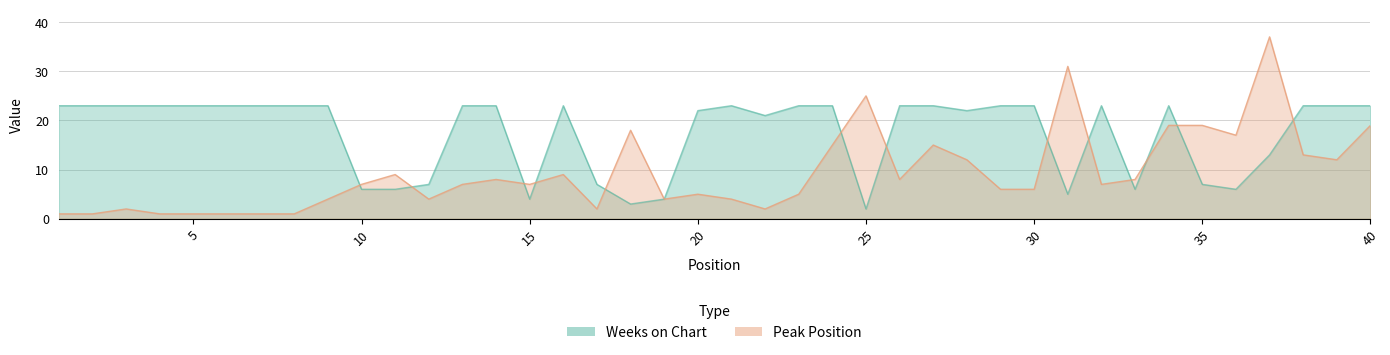

Which series ends up on top after the final intersection of Weeks on Chart and Peak Position?

Weeks on Chart